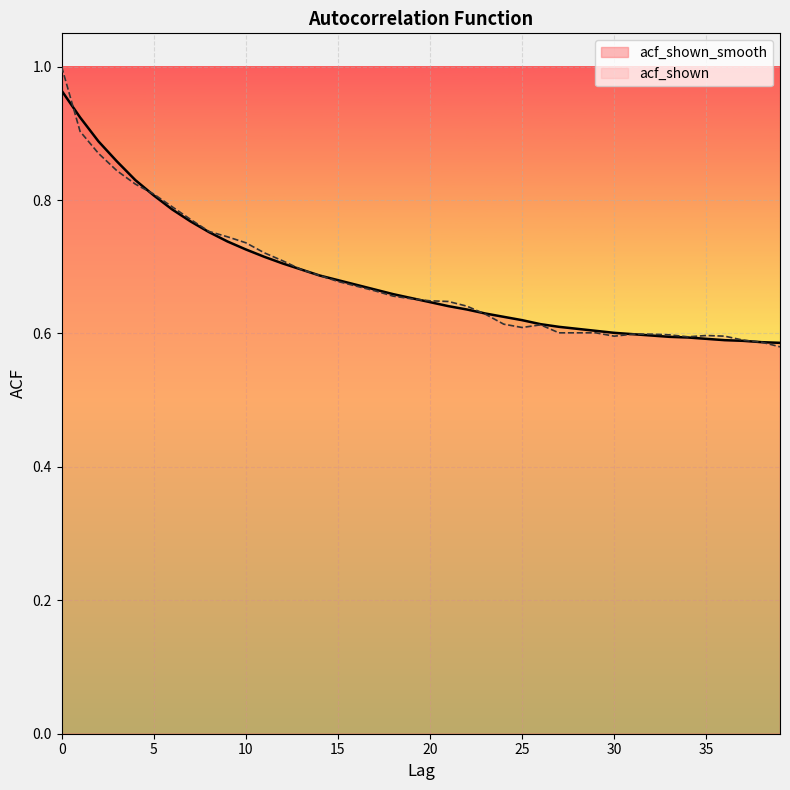

Count the acf_shown values in the range 0 to 1.

40